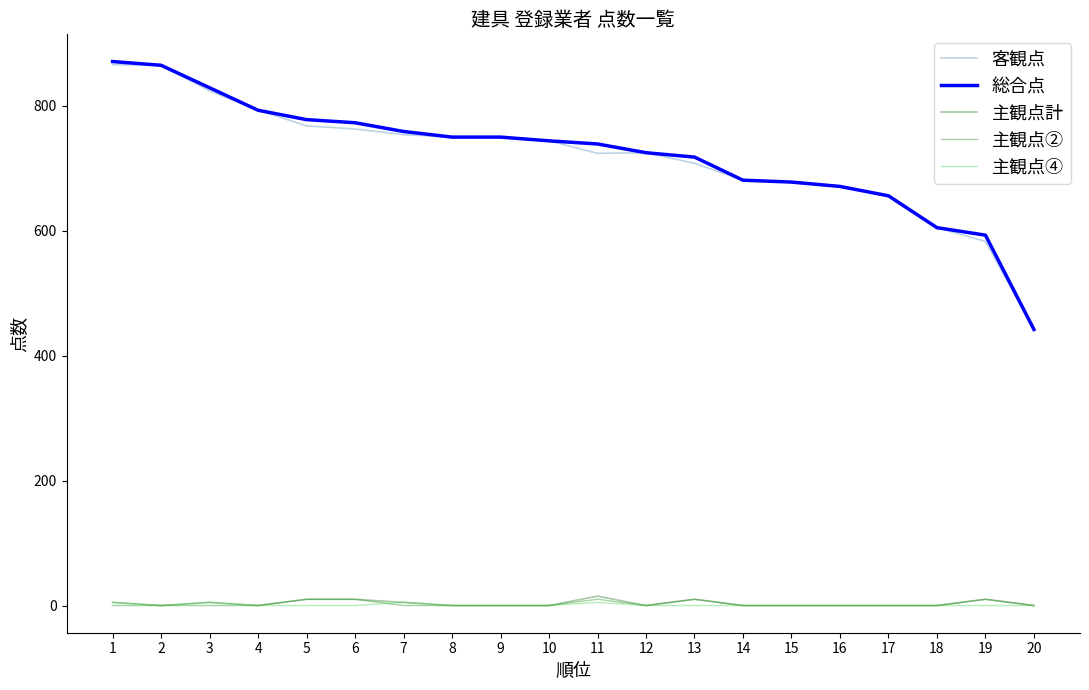

True or false: 主観点② and 主観点計 intersect in this chart.

False